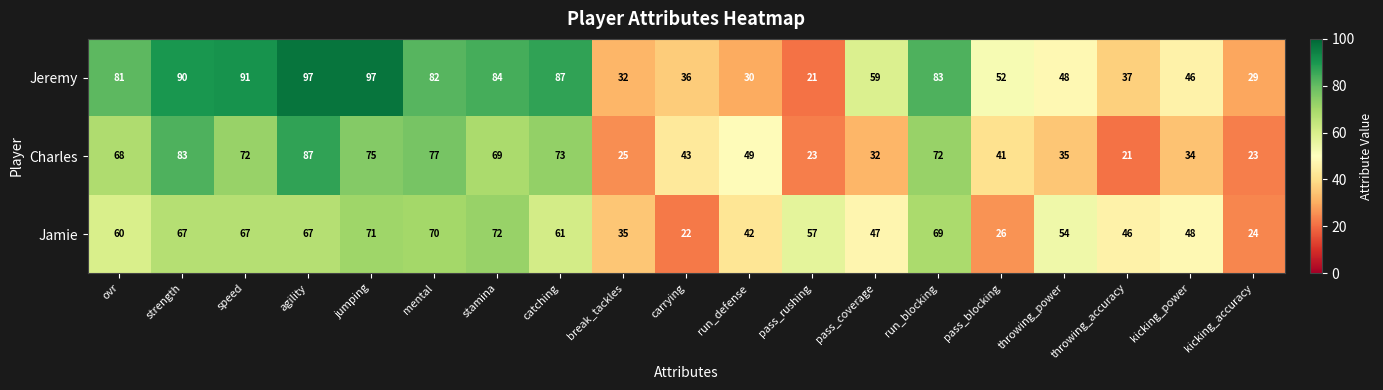

Which series has the widest spread of values?

Jeremy